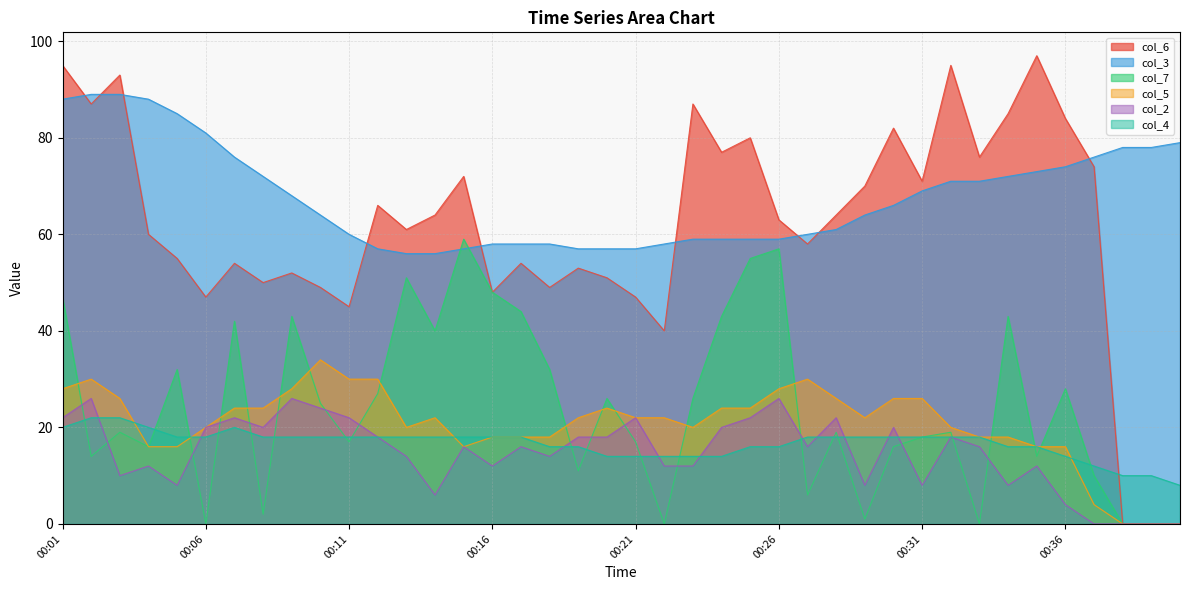

Is the value of col_7 at 00:14 greater than the value of col_2 at 00:02?

Yes